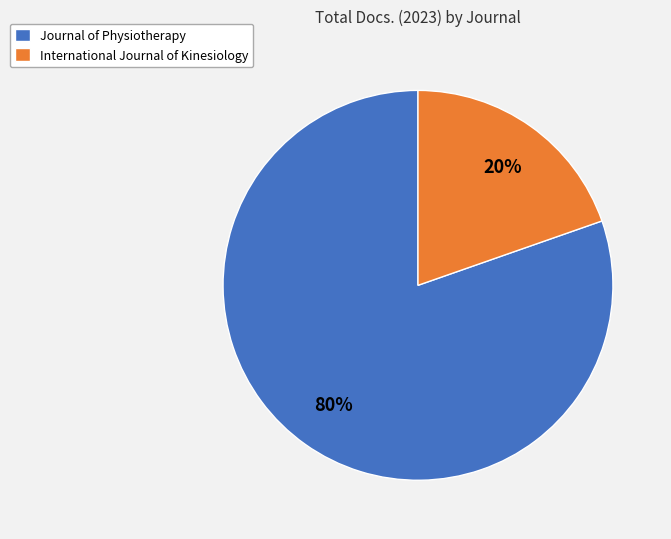

To the nearest percent, what percentage of the pie is Journal of Physiotherapy?

80%